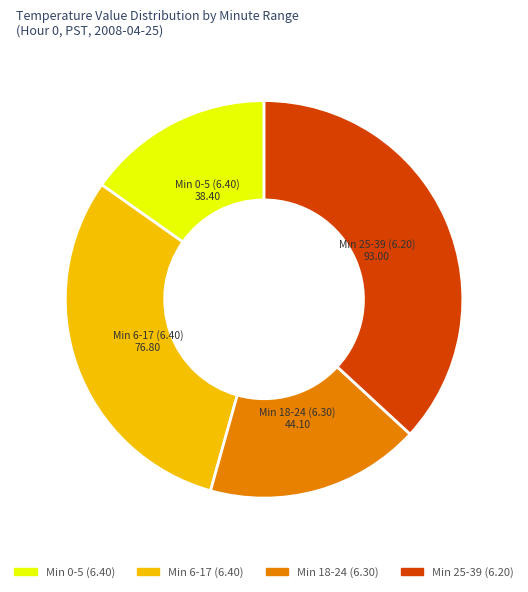

Is there any slice that represents more than half of the pie?

No